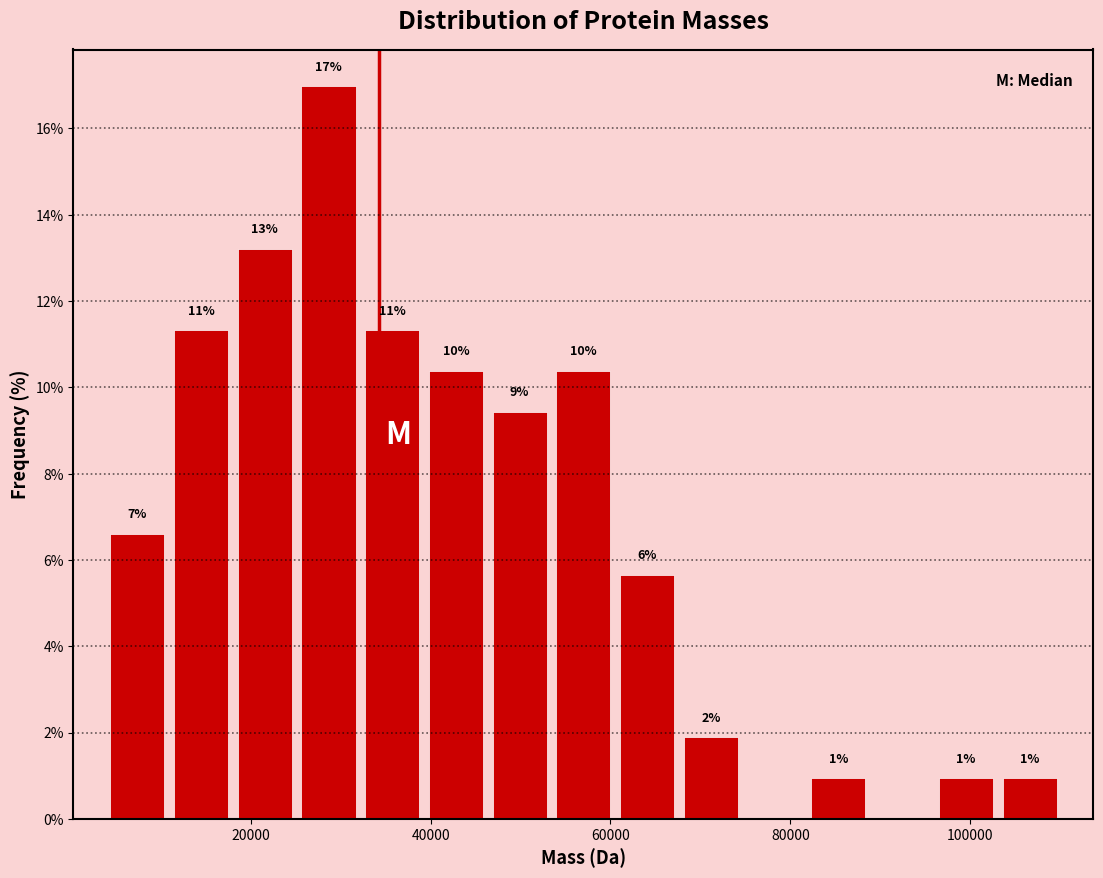

Around what value on the x-axis is the tallest bar? Give the approximate position of its centre, as read against the axis.

28000